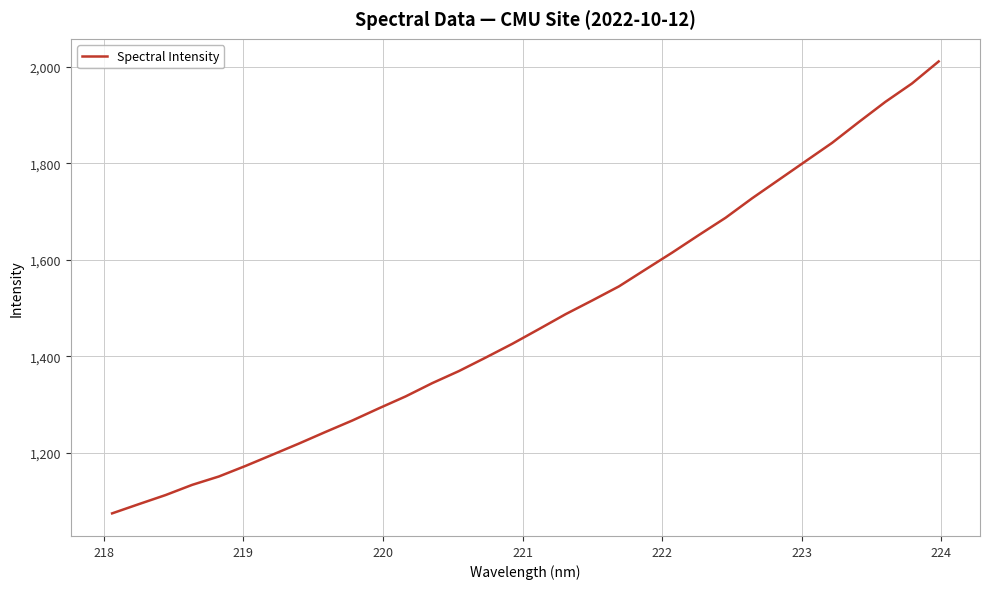

How many lines are shown in the chart?

1